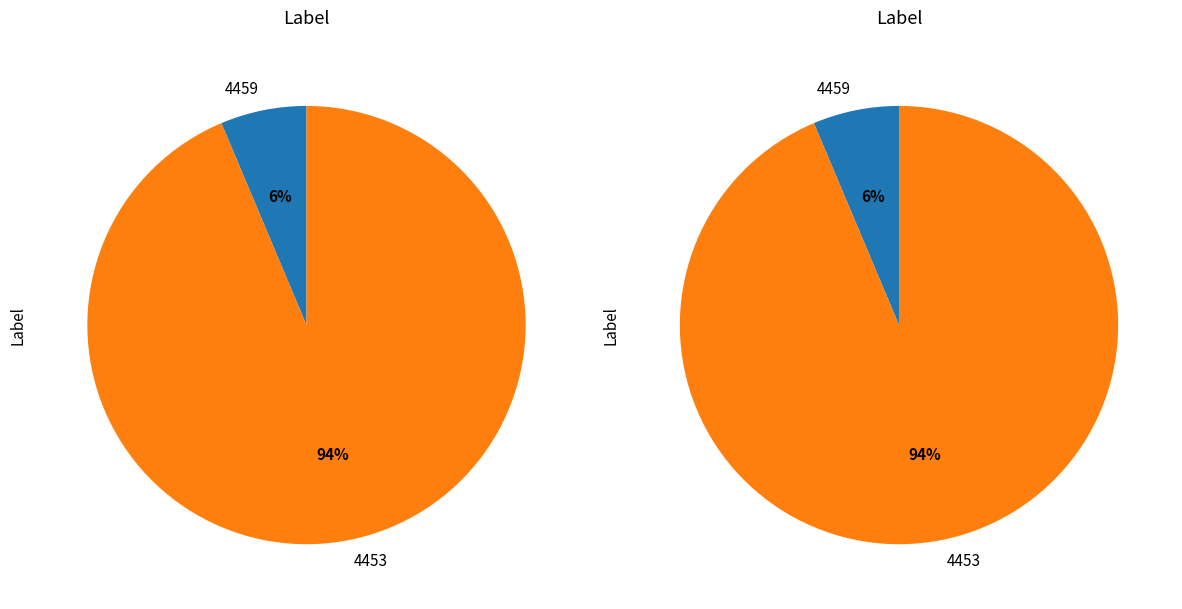

How much of the chart is everything except 4453?

6.3%